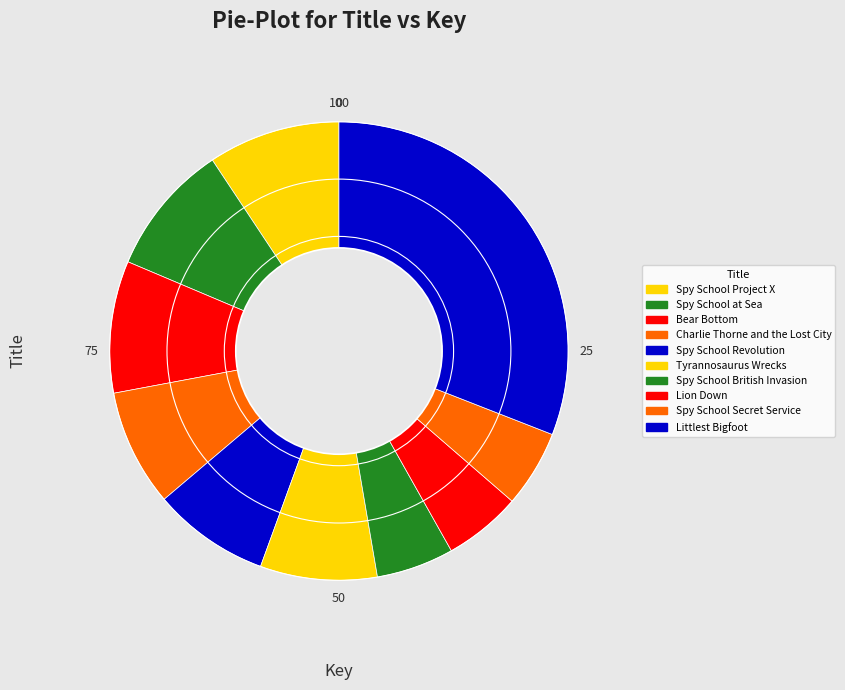

Count the number of slices in the pie.

10